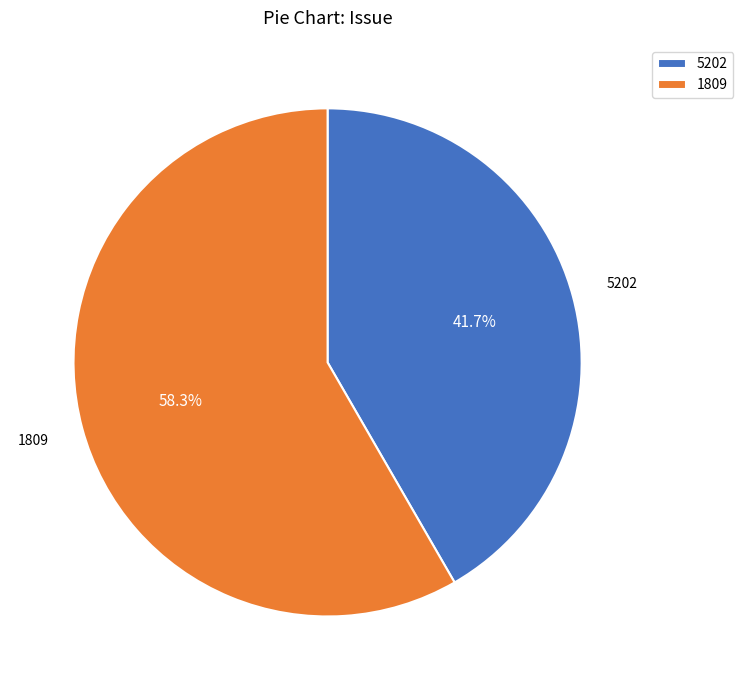

How much of the chart is everything except 5202?

58.3%